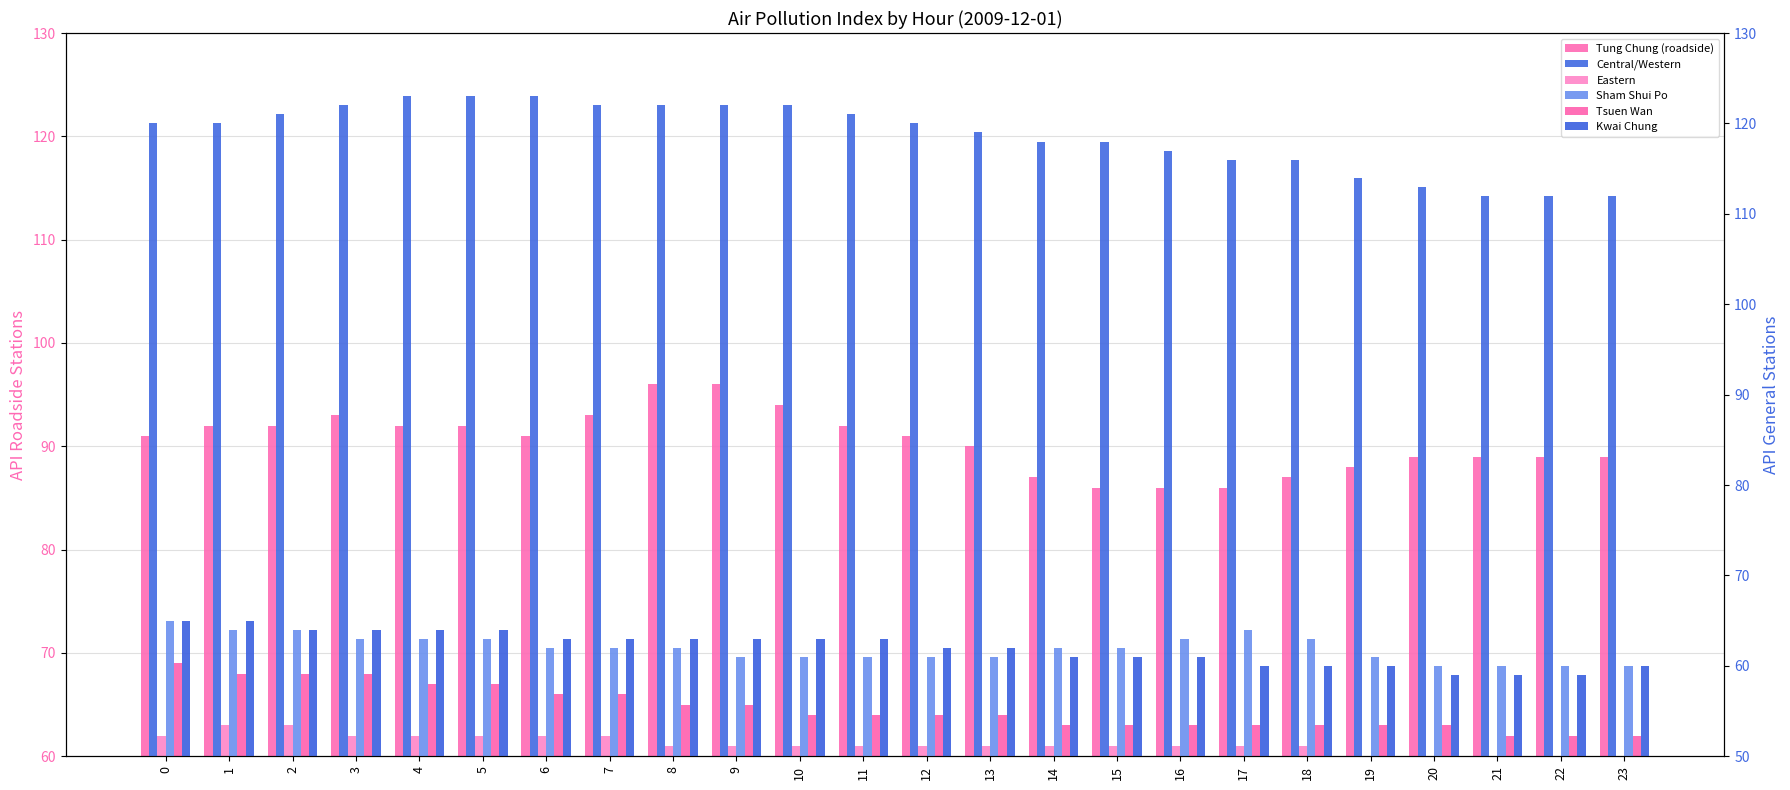

At which label does Sham Shui Po reach its minimum?

20